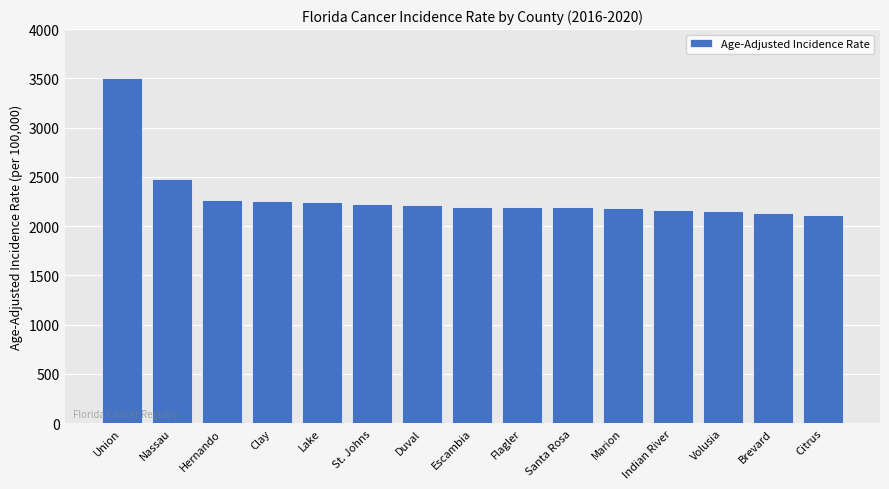

What is the ratio of the value at Santa Rosa to the value at Marion?

1.0